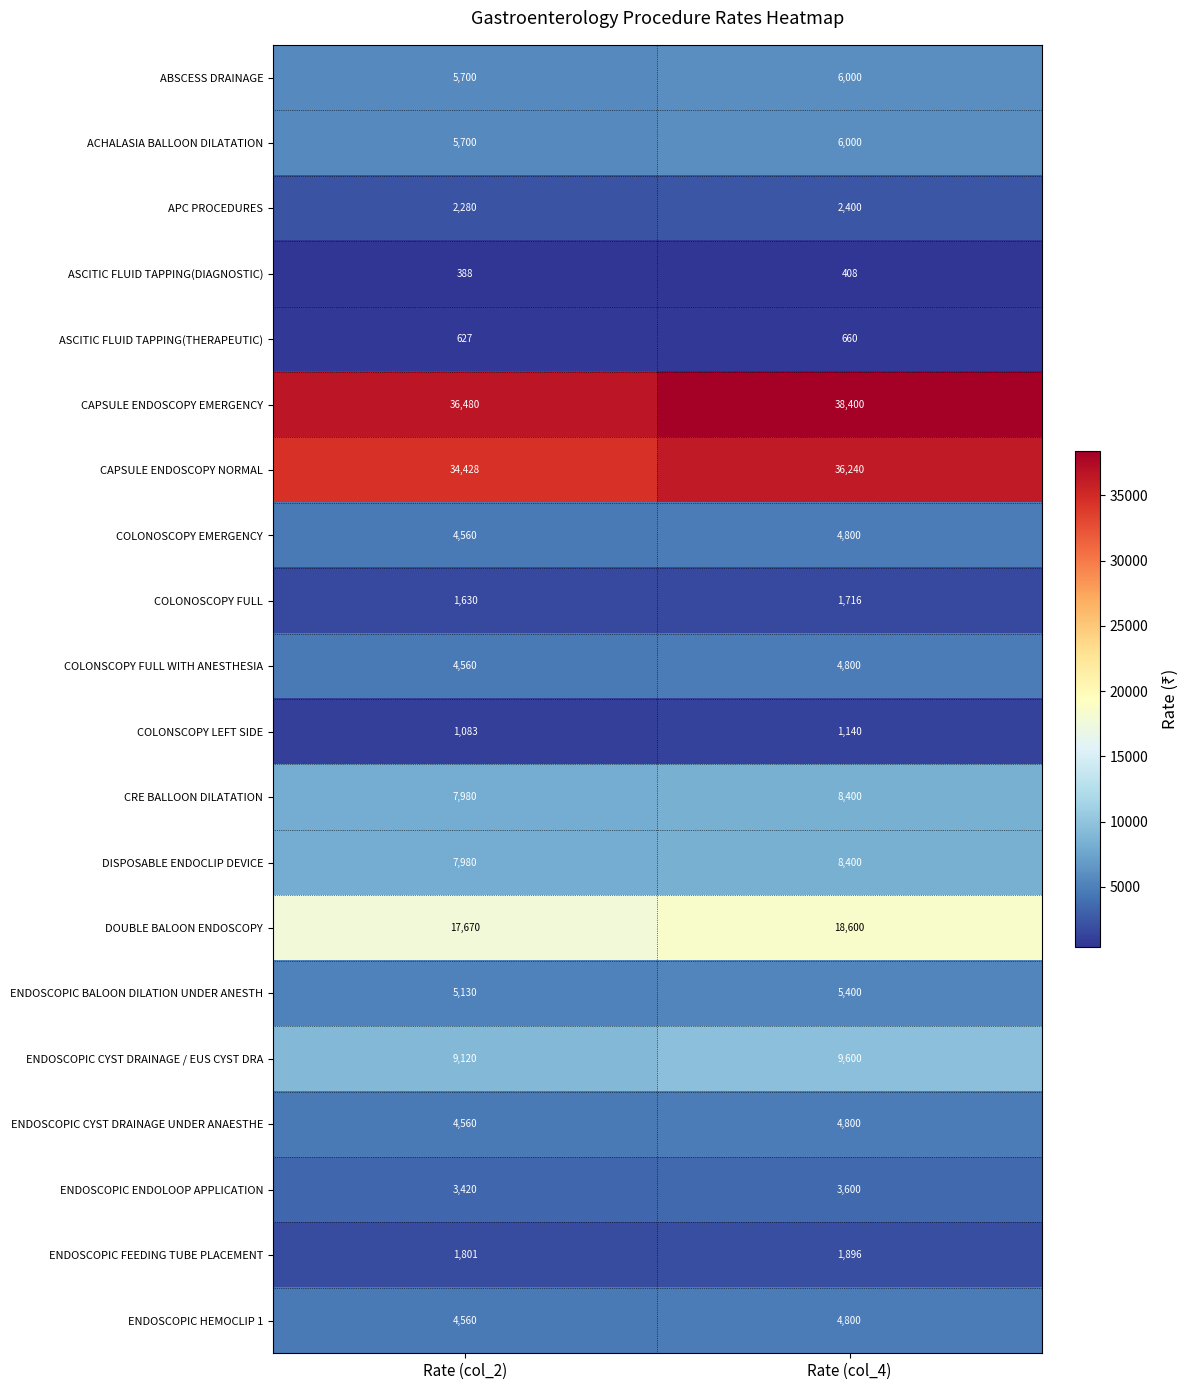

What is the sum of the ABSCESS DRAINAGE values at Rate (col_2) and Rate (col_4)?

11700